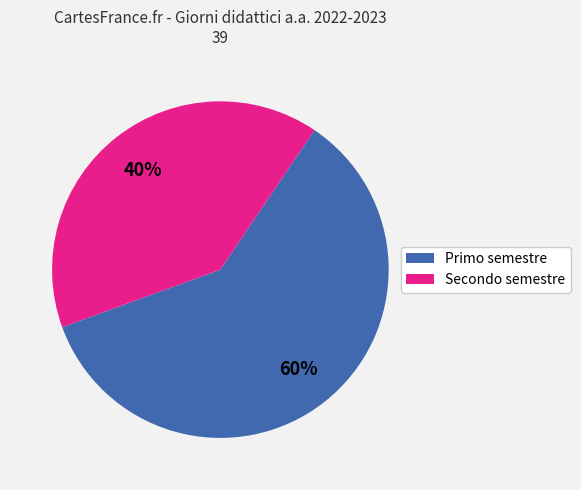

How many slices are in this pie chart?

2